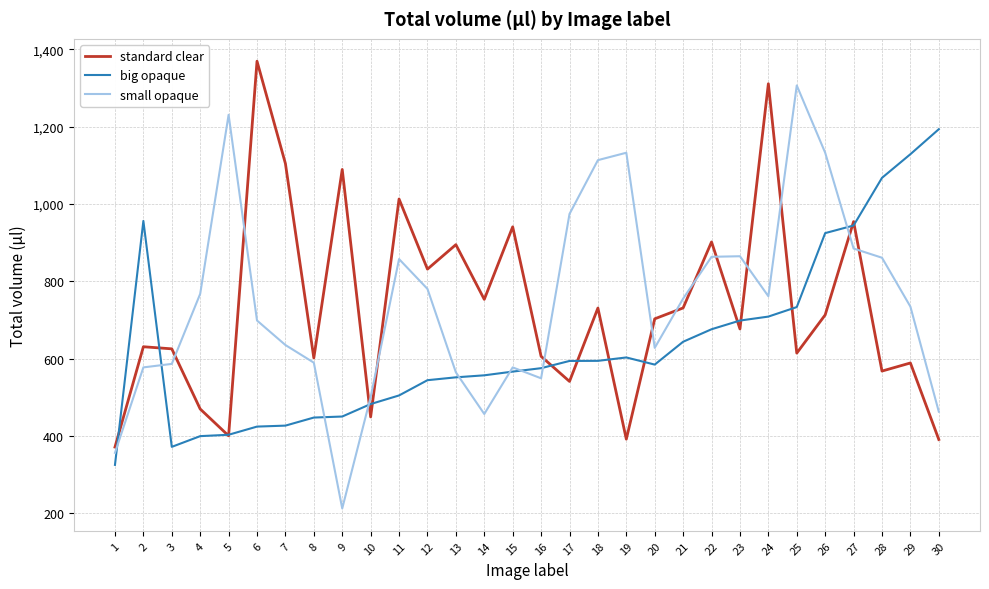

What are all the series names shown in the legend?

standard clear, big opaque, small opaque